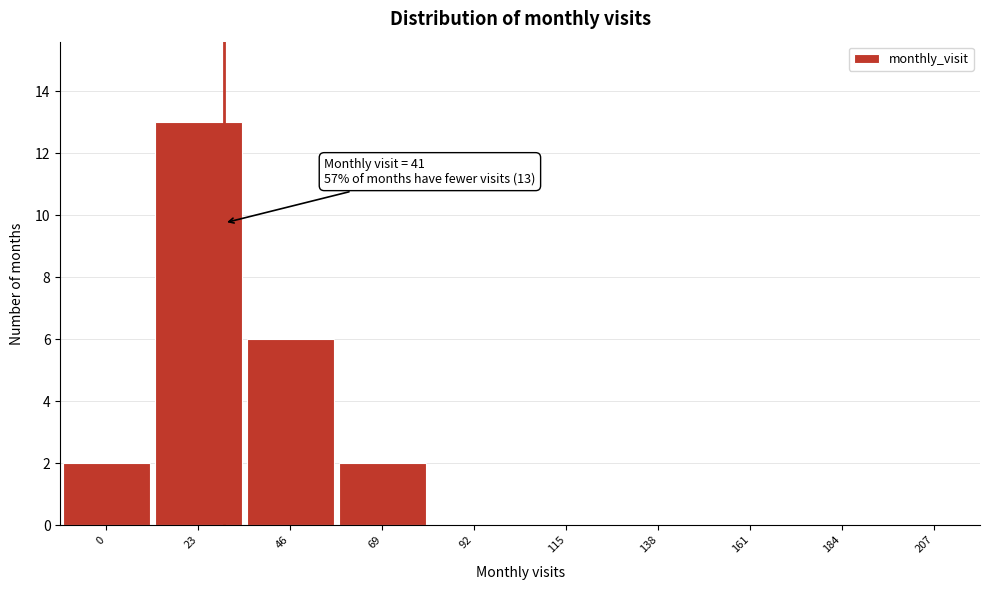

Reading left to right, transcribe all the data shown in this chart.

0=2	23=13	46=6	69=2	92=0	115=0	138=0	161=0	184=0	207=0